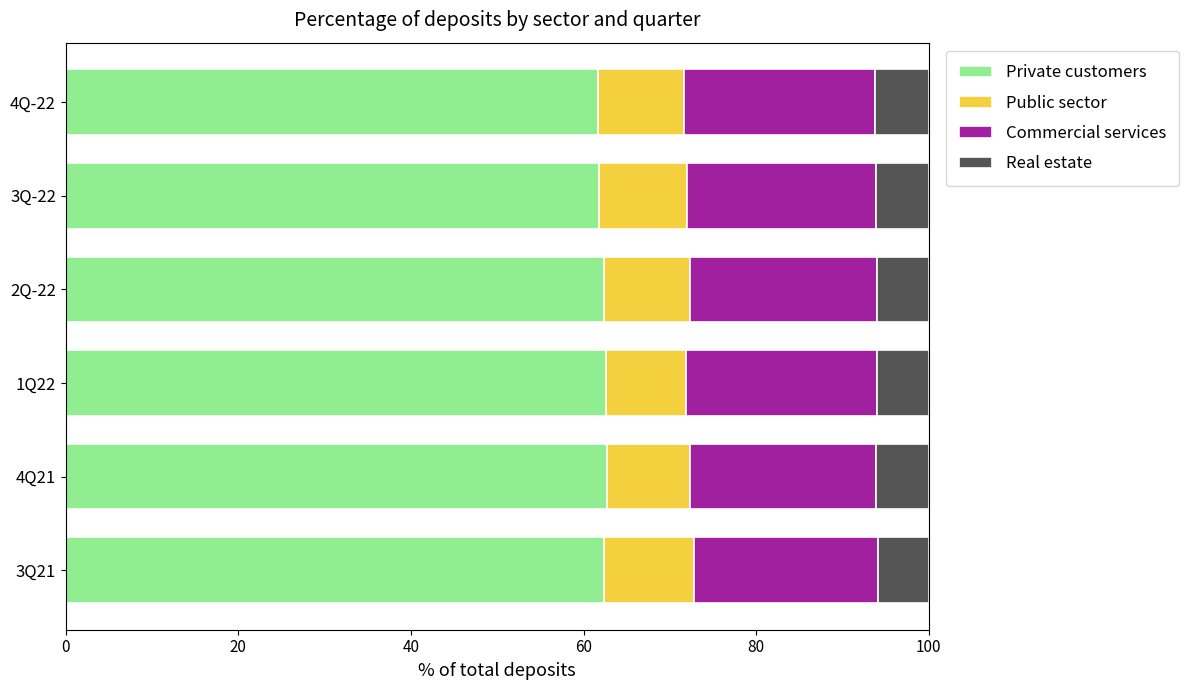

True or false: Private customers has a value of 62.7 at 4Q21.

True